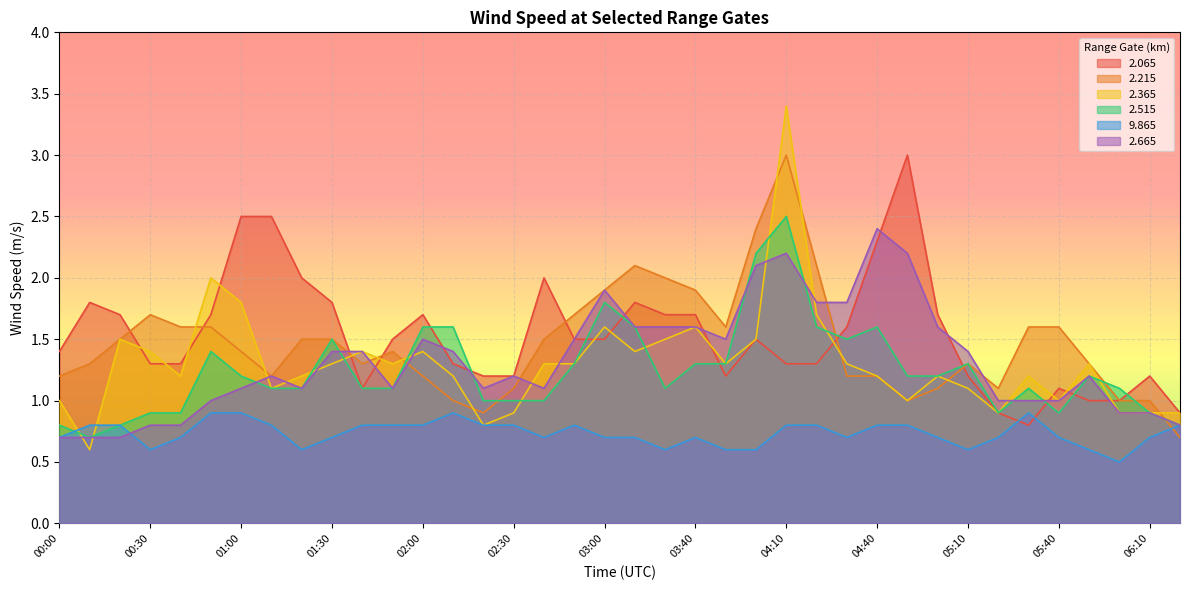

Reading left to right, extract all data points from this chart.

2.065: 1.4	1.8	1.7	1.3	1.3	1.7	2.5	2.5	2.0	1.8	1.1	1.5	1.7	1.3	1.2	1.2	2.0	1.5	1.5	1.8	1.7	1.7	1.2	1.5	1.3	1.3	1.6	2.3	3.0	1.7	1.2	0.9	0.8	1.1	1.0	1.0	1.2	0.9
2.215: 1.2	1.3	1.5	1.7	1.6	1.6	1.4	1.2	1.5	1.5	1.3	1.4	1.2	1.0	0.9	1.1	1.5	1.7	1.9	2.1	2.0	1.9	1.6	2.4	3.0	2.1	1.2	1.2	1.0	1.1	1.3	1.1	1.6	1.6	1.3	1.0	1.0	0.7
2.365: 1.0	0.6	1.5	1.4	1.2	2.0	1.8	1.1	1.2	1.3	1.4	1.3	1.4	1.2	0.8	0.9	1.3	1.3	1.6	1.4	1.5	1.6	1.3	1.5	3.4	1.7	1.3	1.2	1.0	1.2	1.1	0.9	1.2	1.0	1.3	0.9	0.9	0.9
2.515: 0.8	0.7	0.8	0.9	0.9	1.4	1.2	1.1	1.1	1.5	1.1	1.1	1.6	1.6	1.0	1.0	1.0	1.3	1.8	1.6	1.1	1.3	1.3	2.2	2.5	1.6	1.5	1.6	1.2	1.2	1.3	0.9	1.1	0.9	1.2	1.1	0.9	0.8
9.865: 0.7	0.8	0.8	0.6	0.7	0.9	0.9	0.8	0.6	0.7	0.8	0.8	0.8	0.9	0.8	0.8	0.7	0.8	0.7	0.7	0.6	0.7	0.6	0.6	0.8	0.8	0.7	0.8	0.8	0.7	0.6	0.7	0.9	0.7	0.6	0.5	0.7	0.8
2.665: 0.7	0.7	0.7	0.8	0.8	1.0	1.1	1.2	1.1	1.4	1.4	1.1	1.5	1.4	1.1	1.2	1.1	1.5	1.9	1.6	1.6	1.6	1.5	2.1	2.2	1.8	1.8	2.4	2.2	1.6	1.4	1.0	1.0	1.0	1.2	0.9	0.9	0.8